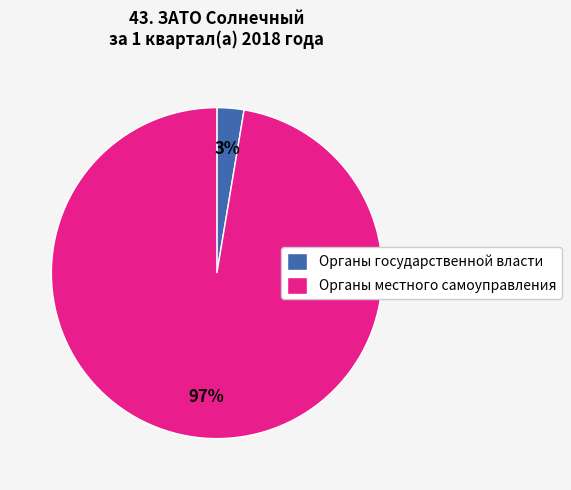

Rank the categories by value from highest to lowest.

Органы местного самоуправления, Органы государственной власти